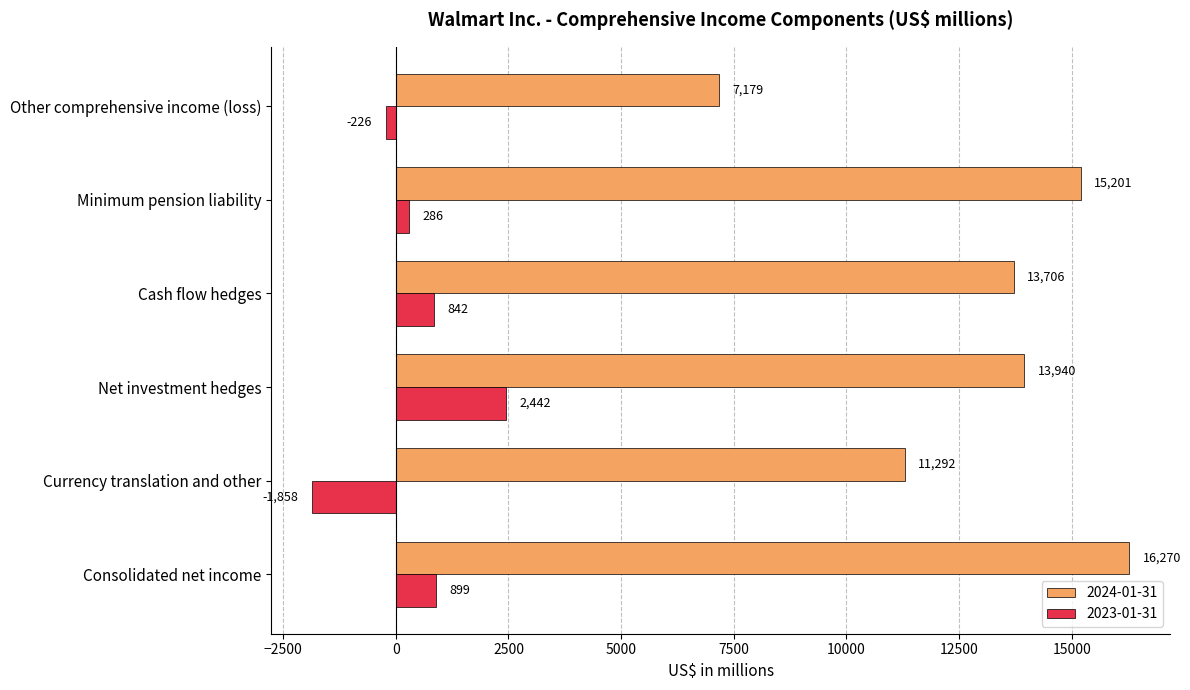

What is the difference between the maximum and minimum values in the 2023-01-31 series?

4300